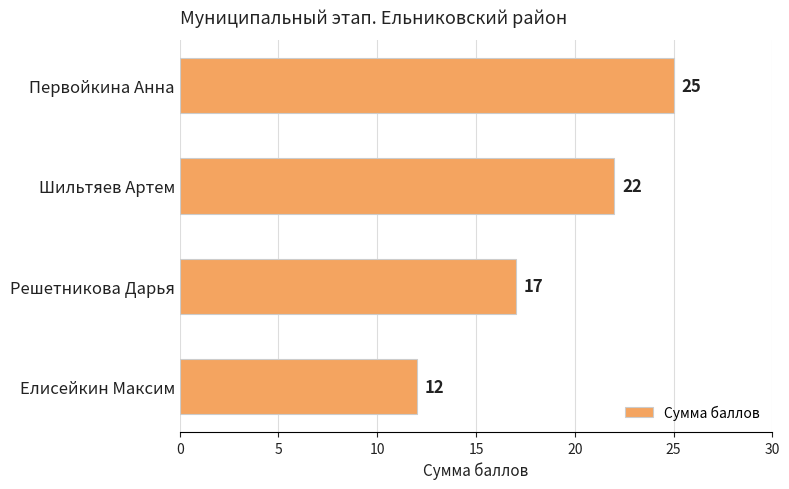

How many bars are there in total?

4